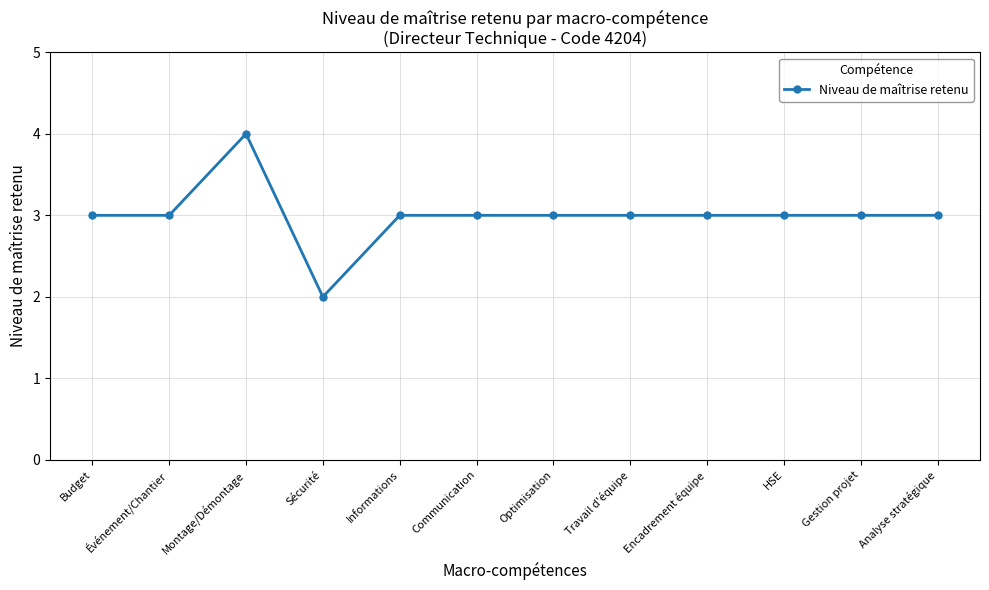

Is this an area chart (filled region under the line)?

No